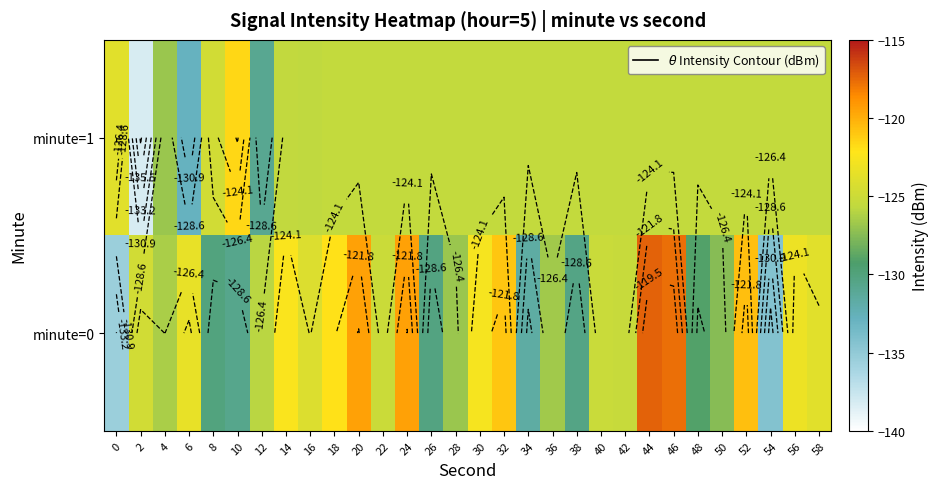

List the series in order of their peak value, lowest first.

minute=1, minute=0